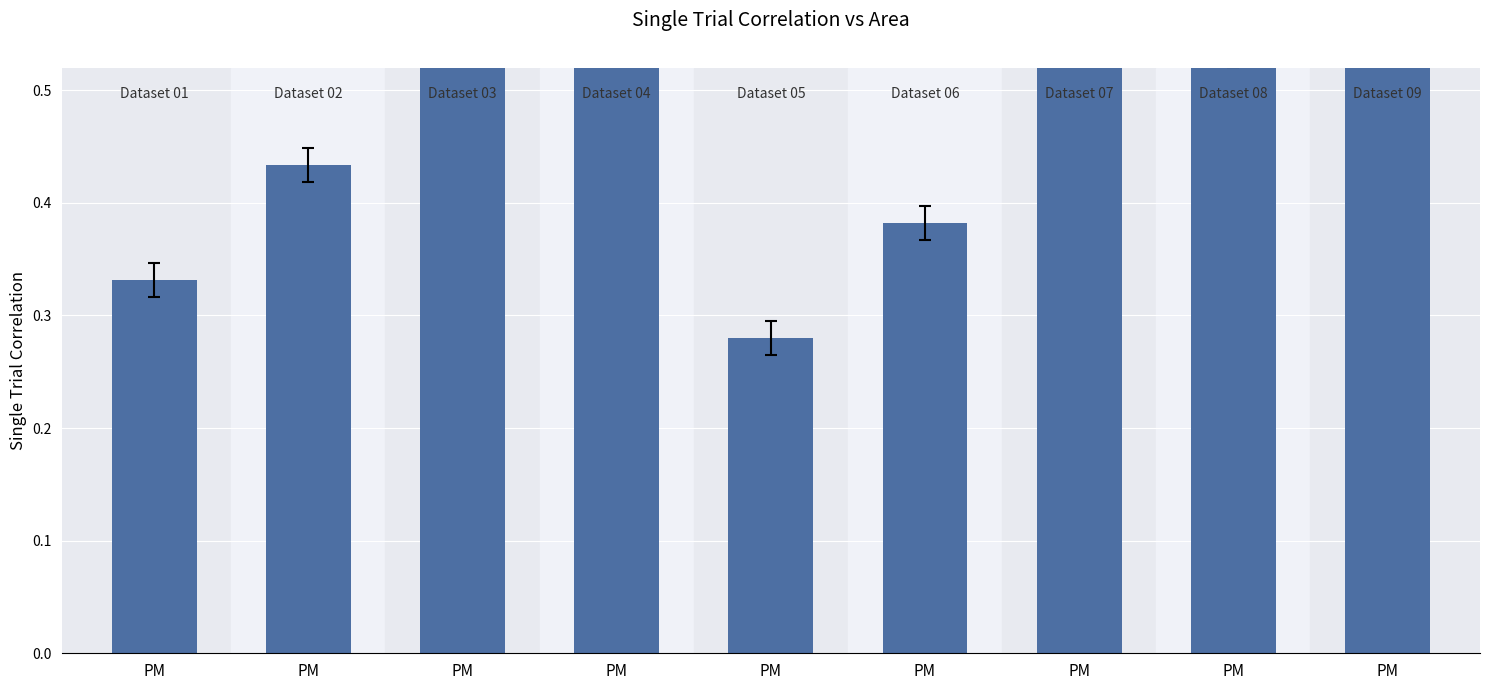

How many distinct data groups are displayed?

1